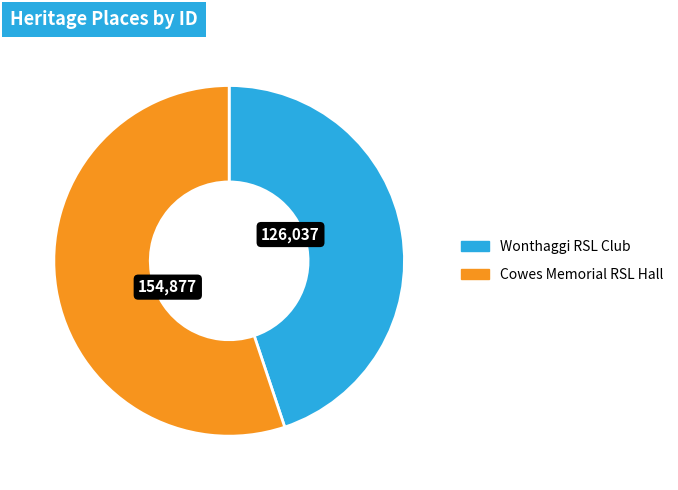

Count the number of slices in the pie.

2